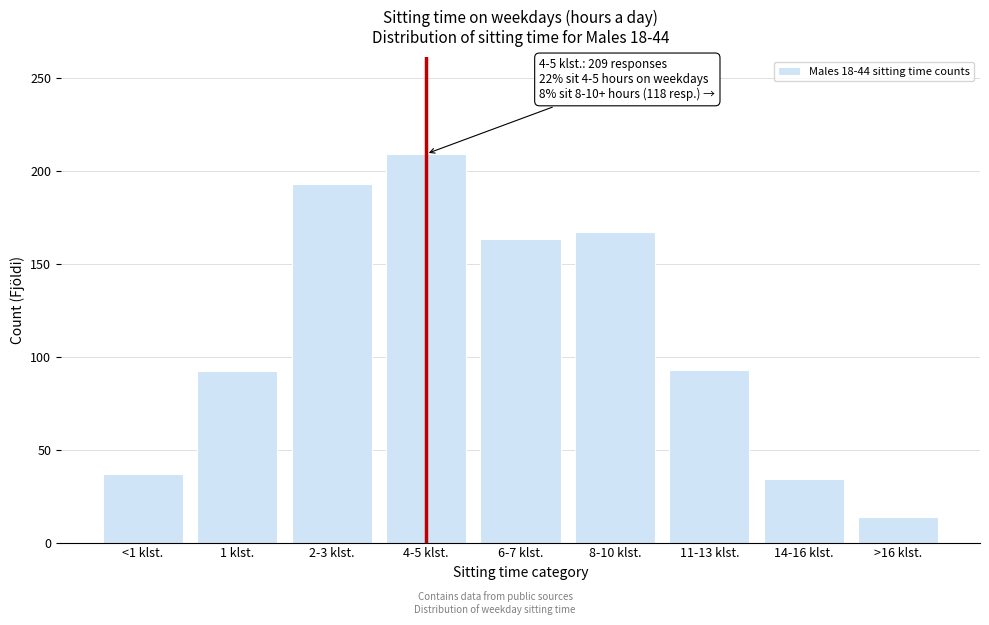

Which label corresponds to the smallest value in the chart?

>16 klst.